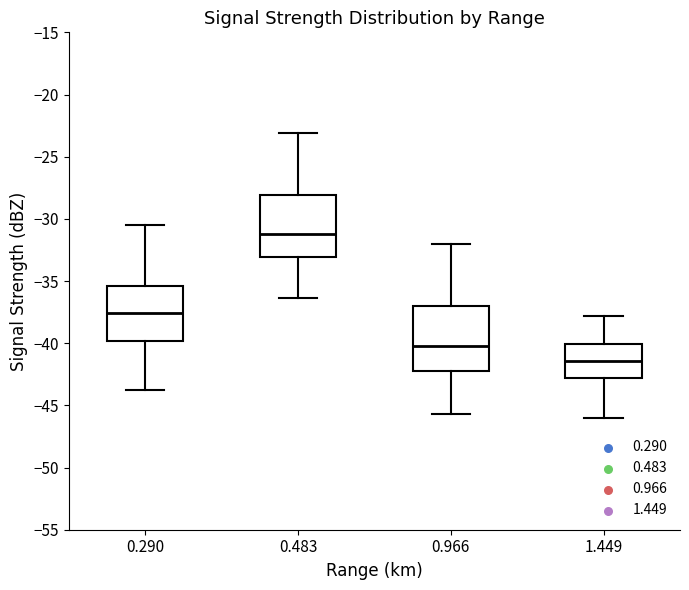

Reading left to right, read every box against the y-axis: the position of its median line, the range the box covers, and the ends of its whiskers. The values are not printed on the chart, so give them approximately, as read against the axis.

0.290: median -37.5, box -40.0 to -35.5, whiskers -44.0 to -30.5
0.483: median -31.0, box -33.0 to -28.0, whiskers -36.5 to -23.0
0.966: median -40.0, box -42.0 to -37.0, whiskers -45.5 to -32.0
1.449: median -41.5, box -43.0 to -40.0, whiskers -46.0 to -38.0